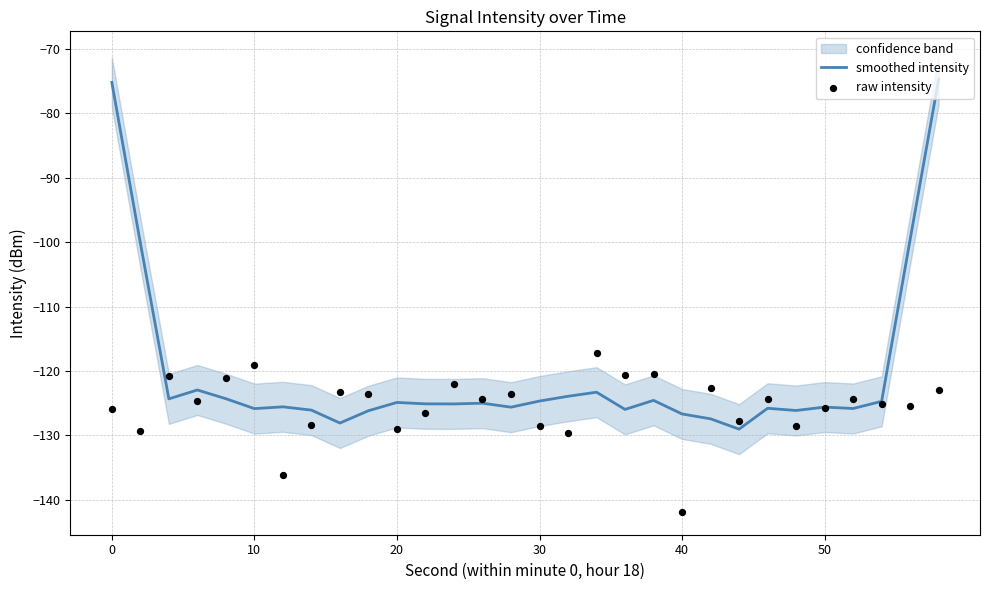

Which series has the largest total across all categories?

smoothed intensity